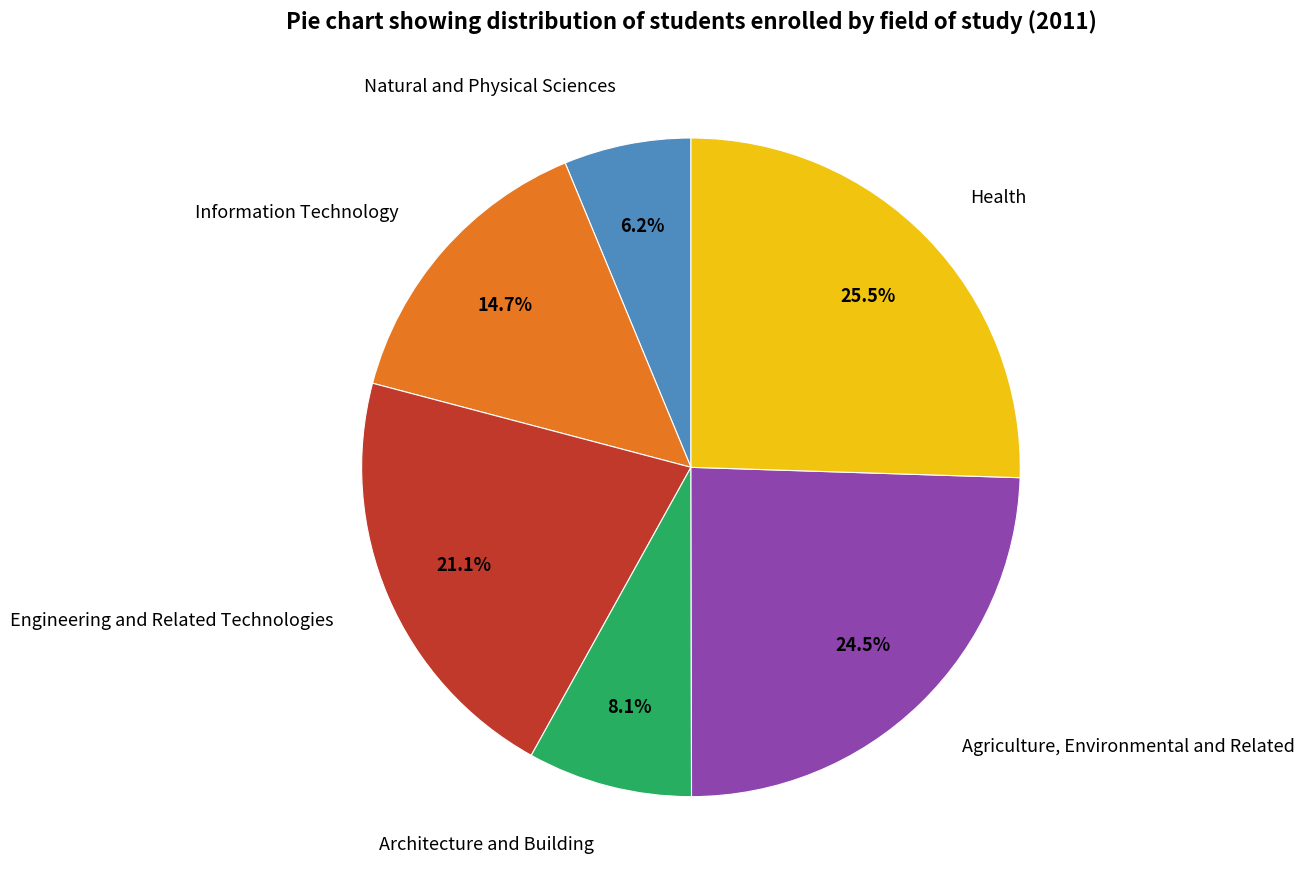

To the nearest percent, what is the combined percentage of Agriculture, Environmental and Related and Natural and Physical Sciences?

31%